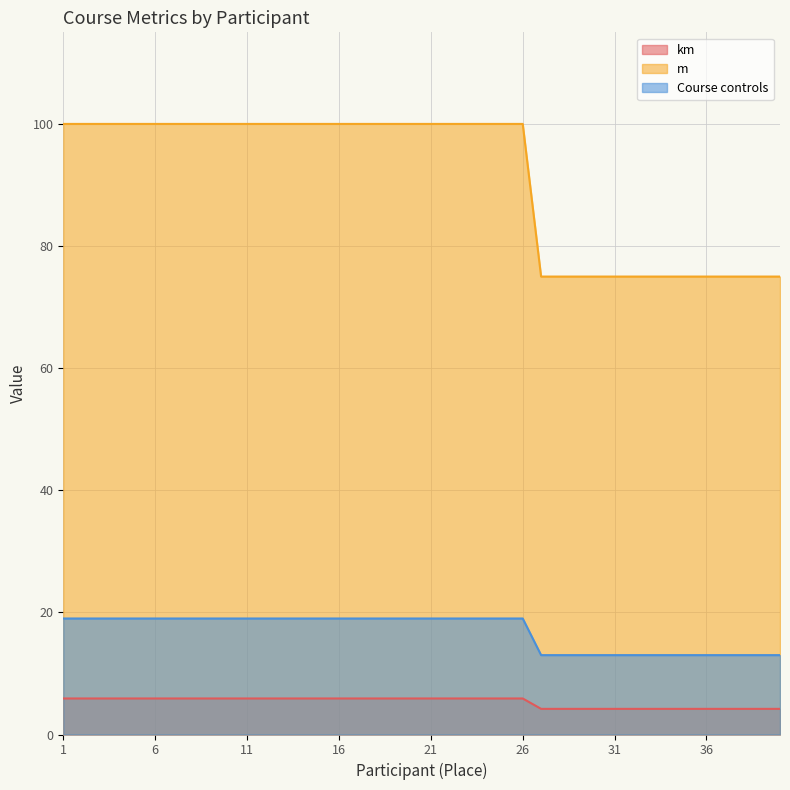

How many distinct data groups are displayed?

3